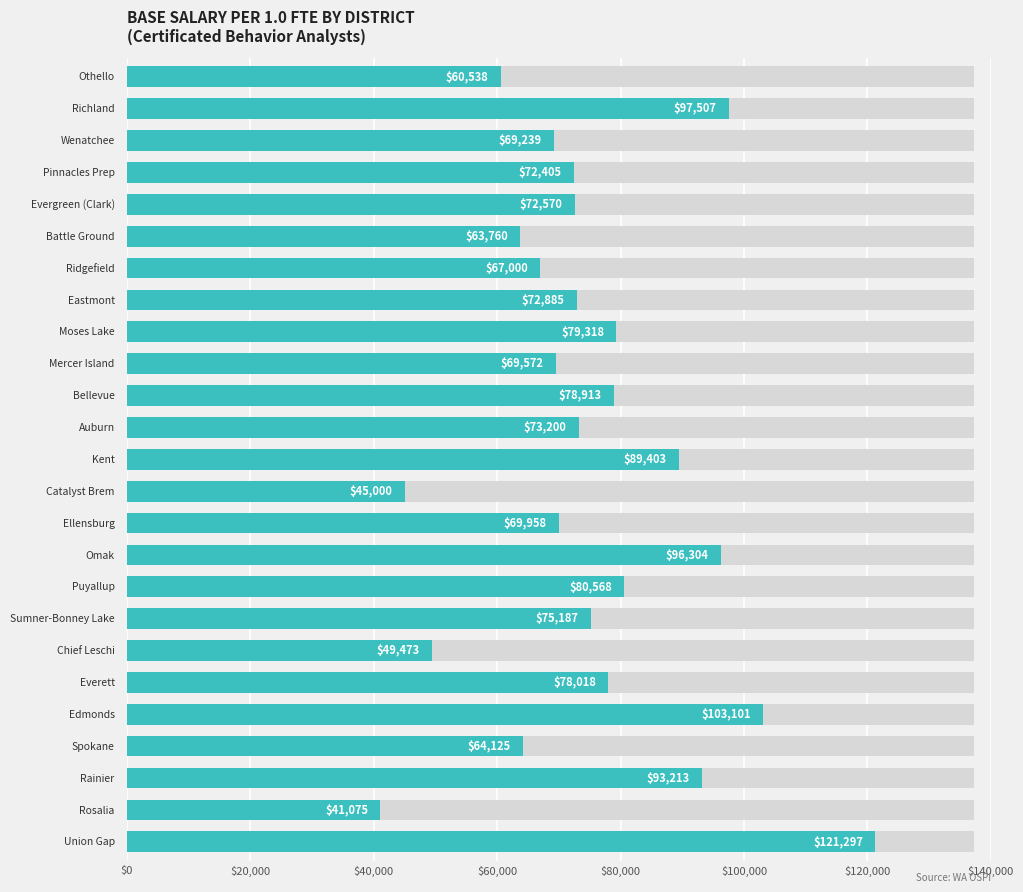

What is the greatest value displayed?

121297